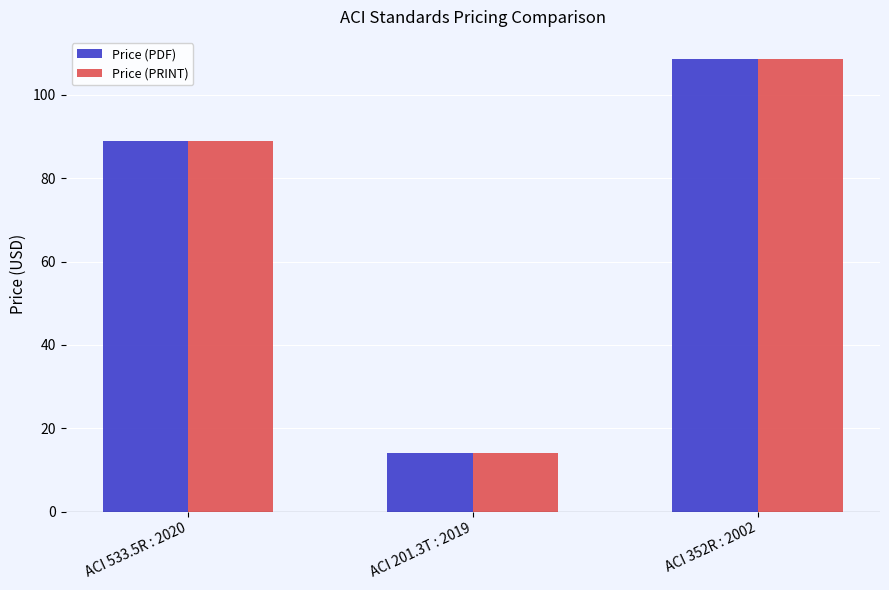

What is the value of the Price (PDF) bar at the 2nd from the left?

14.0